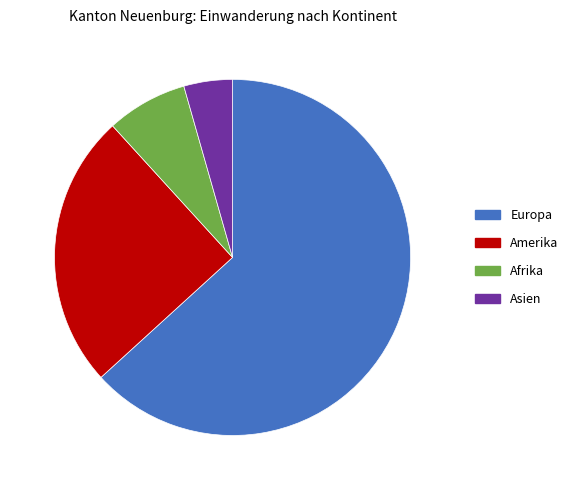

Count the number of slices in the pie.

4